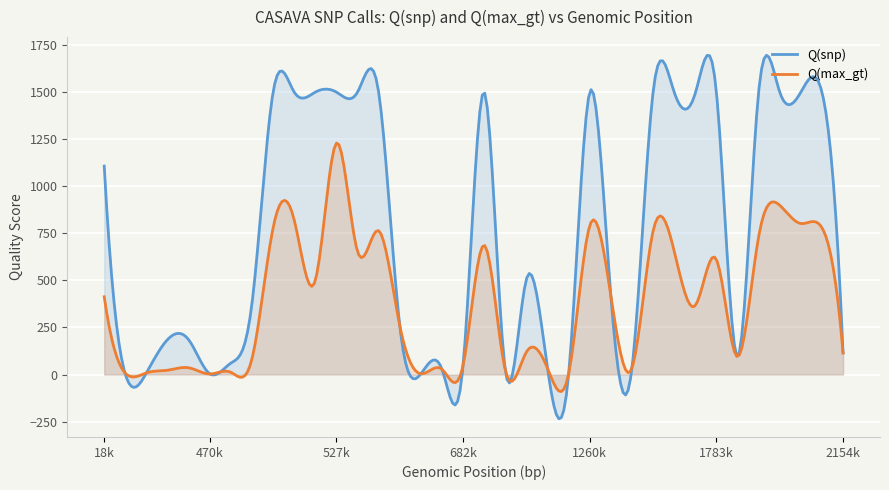

Which series has the widest spread of values?

Q(snp)